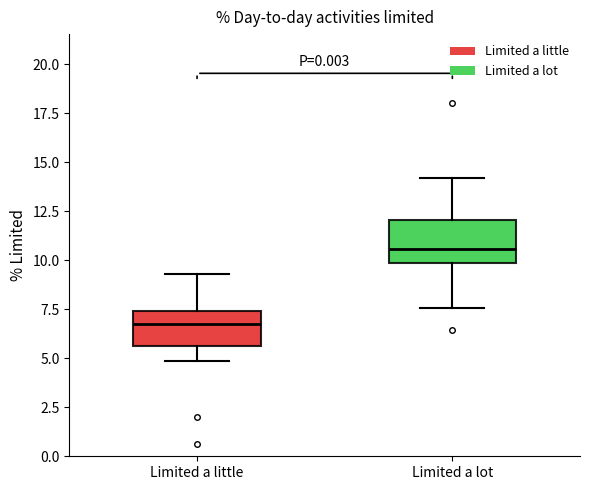

Where does the upper whisker of the box for Limited a lot end on the y-axis? The values are not printed on the chart, so give them approximately, as read against the axis.

14.0